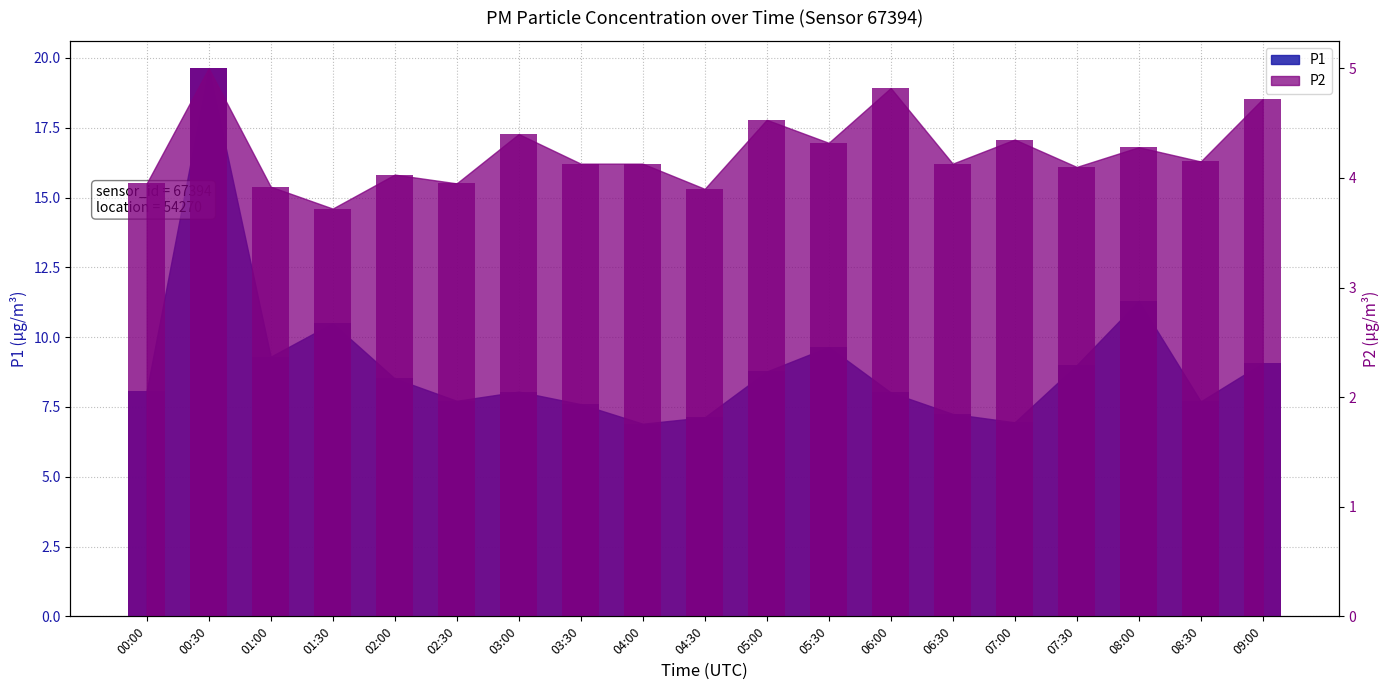

What is the difference between the highest and lowest values at 00:00?

4.1